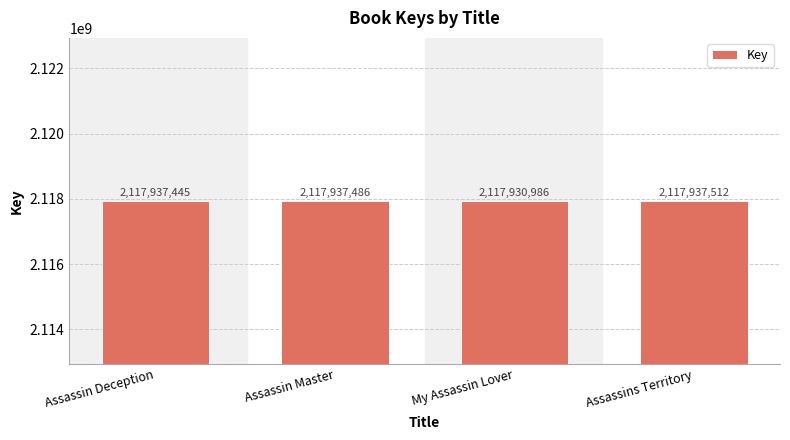

Rank the categories by value from highest to lowest.

Assassins Territory, Assassin Master, Assassin Deception, My Assassin Lover